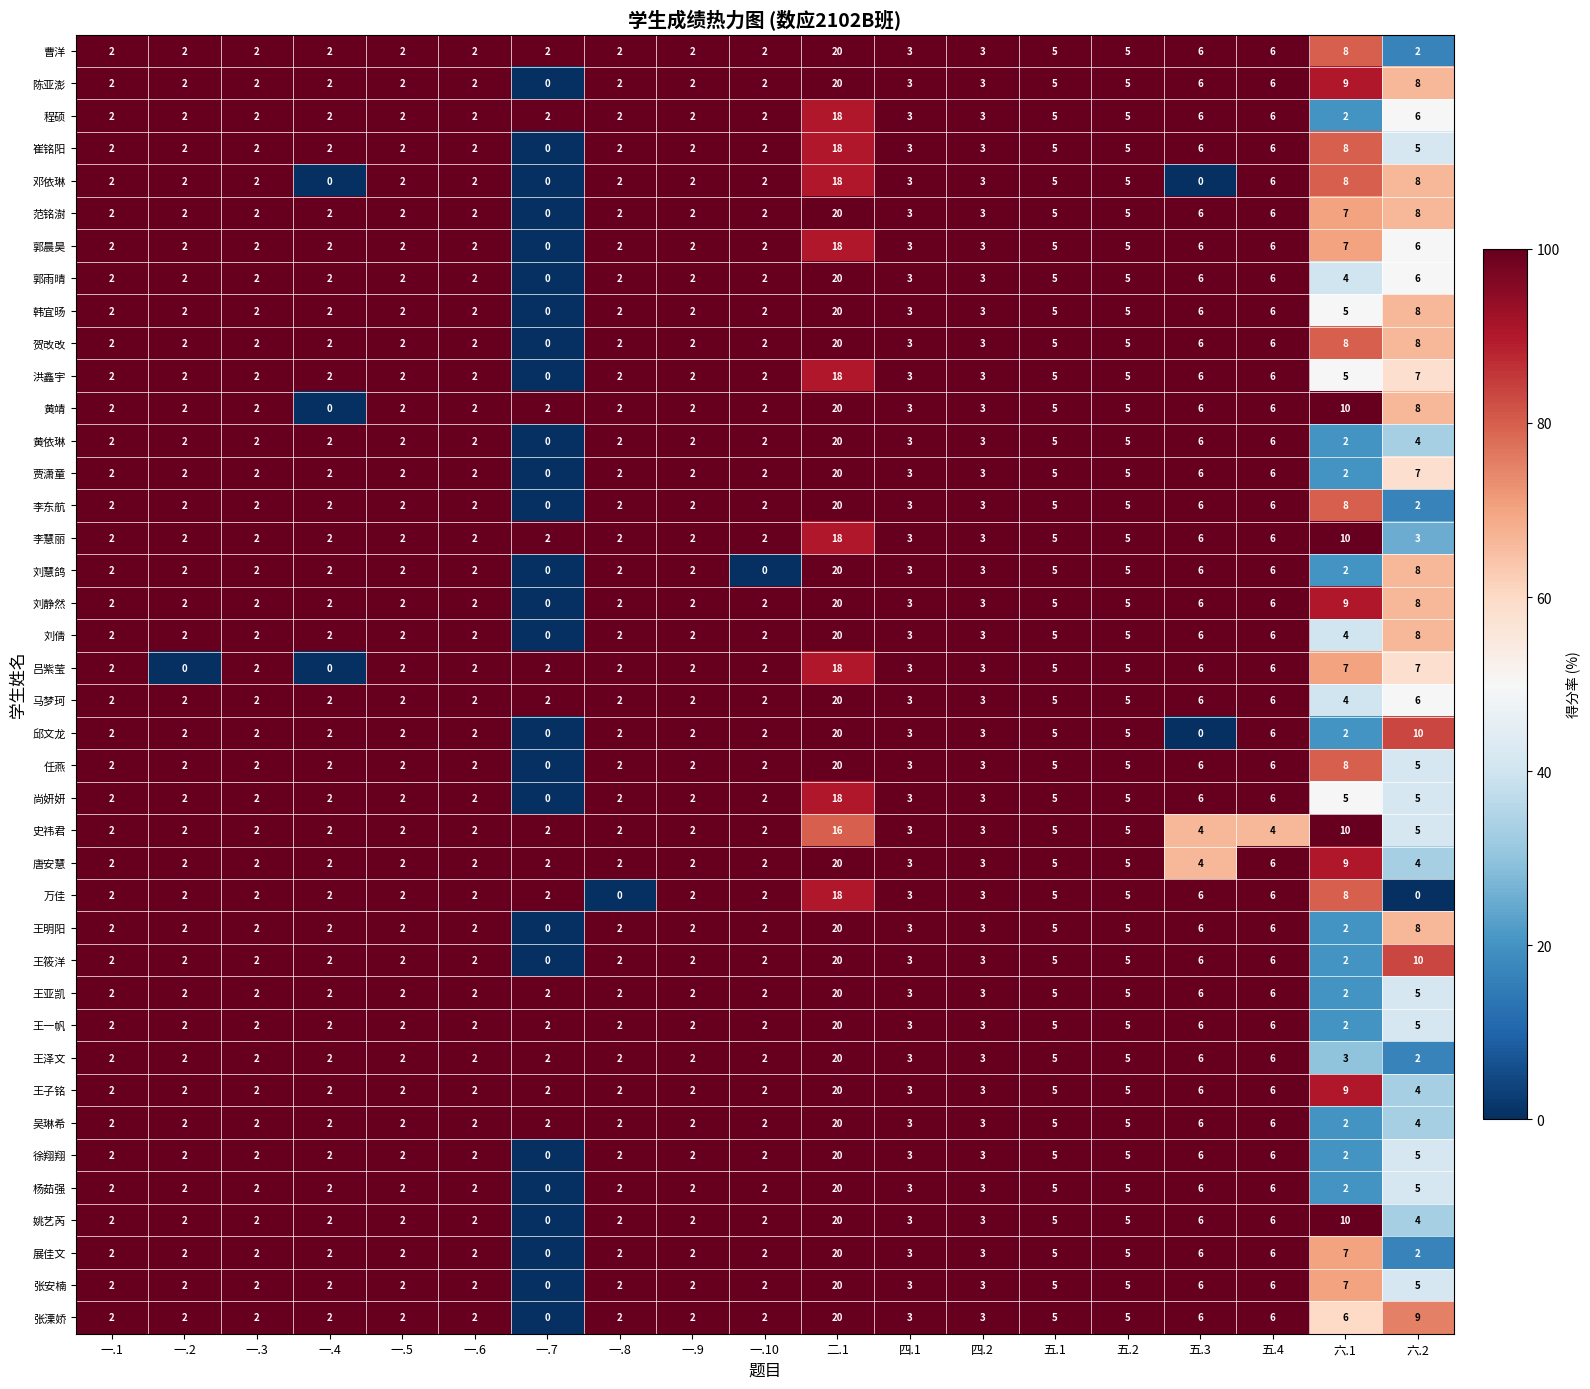

The value of 黄依琳 at 五.2 is 5. True or false?

True